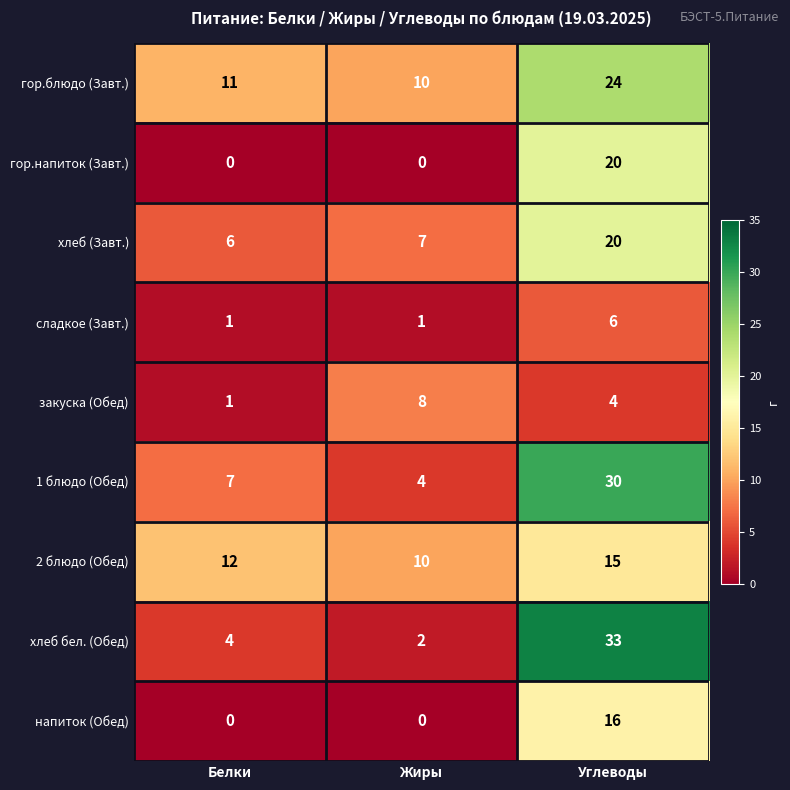

List the labels in order of 1 блюдо (Обед) value, largest first.

Углеводы, Белки, Жиры